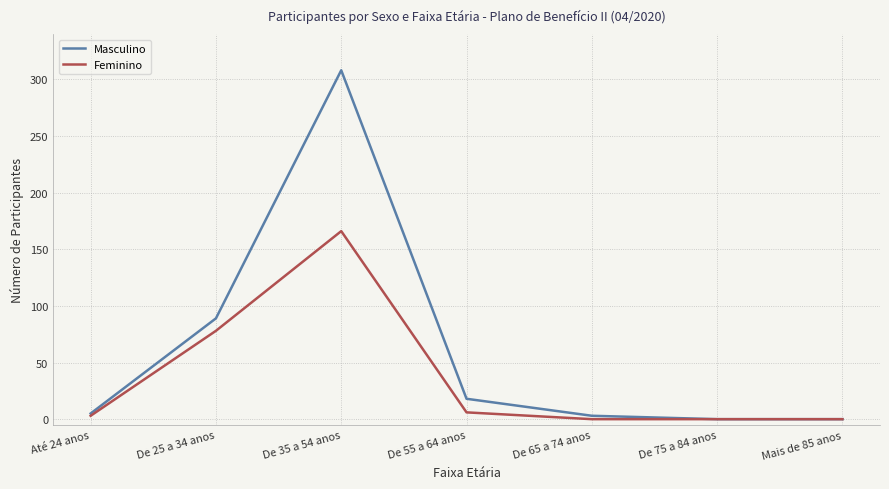

Which series changed the most between De 35 a 54 anos and De 65 a 74 anos?

Masculino